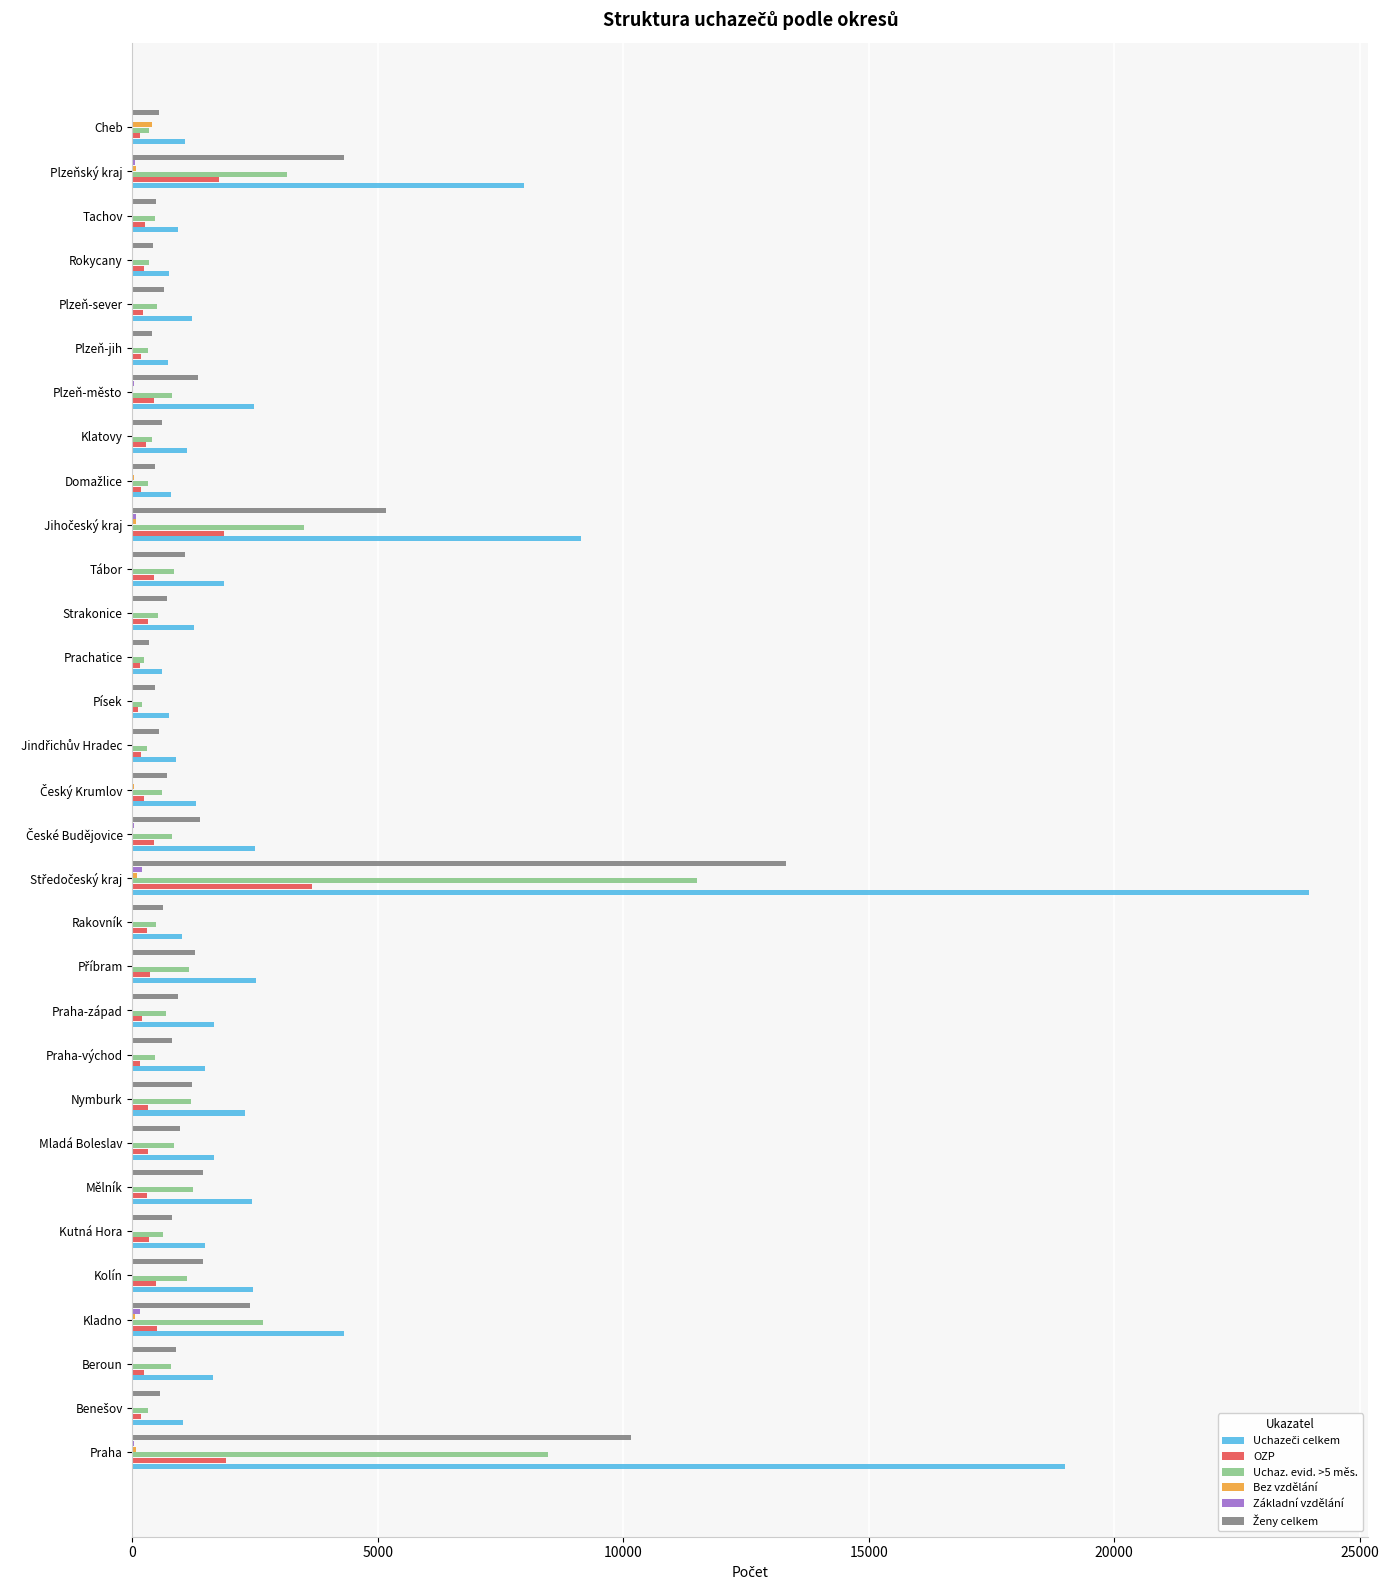

What is the maximum value shown in the chart?

23979